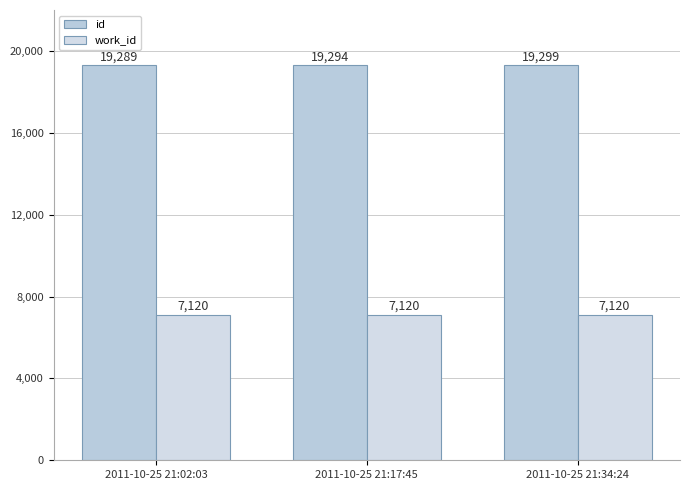

True or false: id has a value of 34172 at 2011-10-25 21:02:03.

False